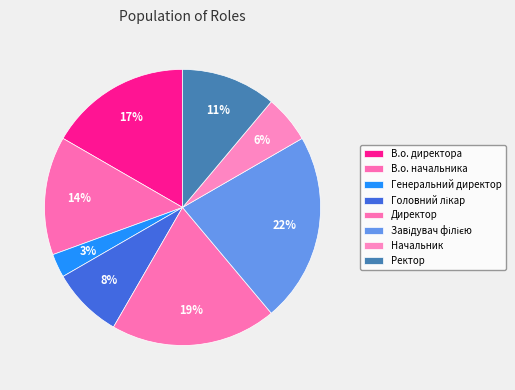

How many segments does this pie chart have?

8